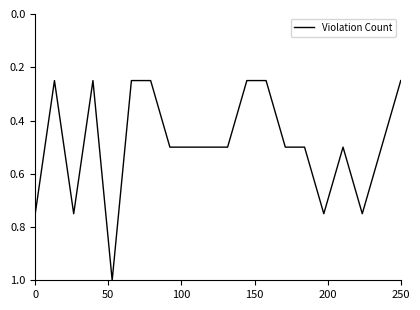

What is the maximum value shown in the chart?

1.0